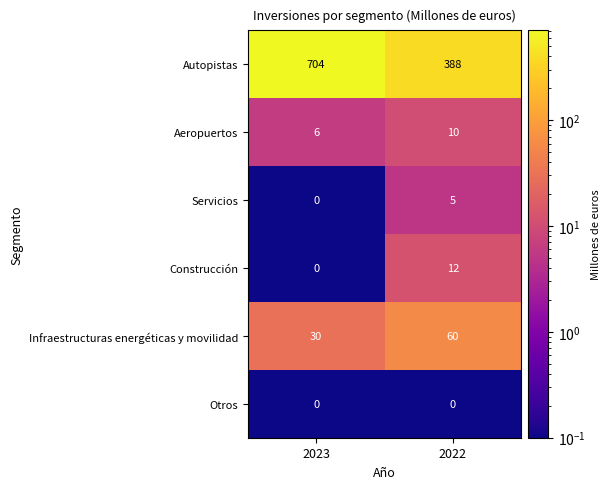

What is the difference between the highest and lowest values at 2023?

704